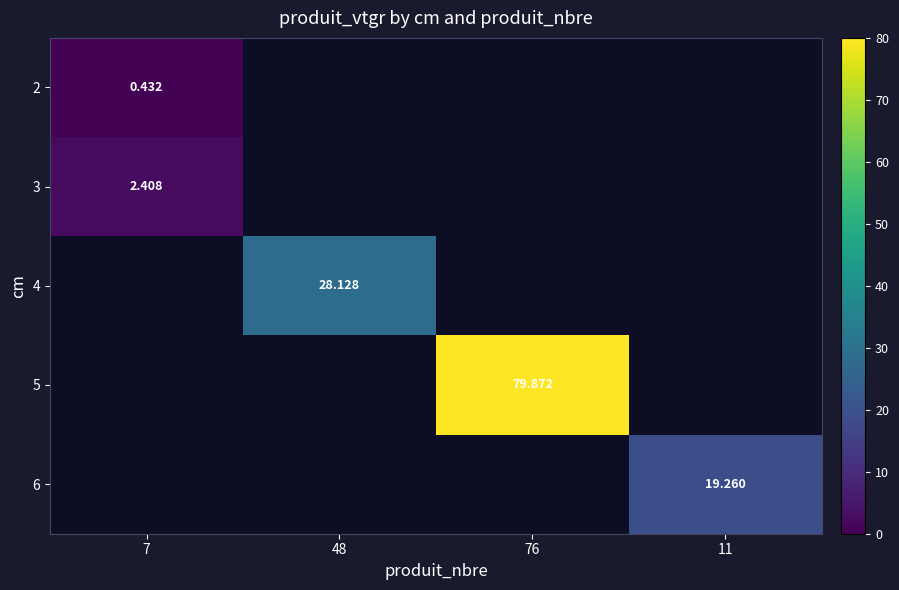

Between 11 and 48, which is larger?

48